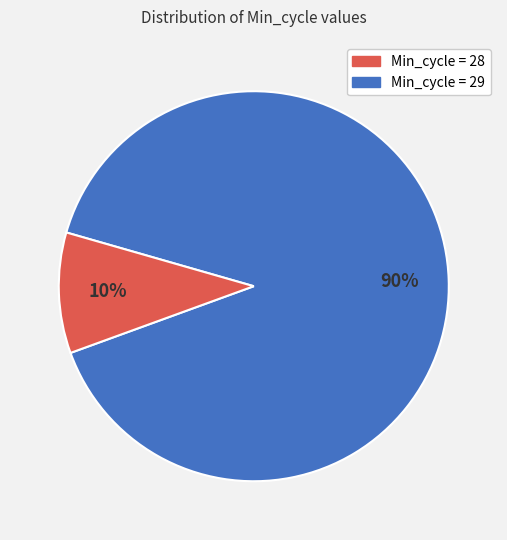

To the nearest percent, what is the difference between the largest and smallest slice percentages?

80%